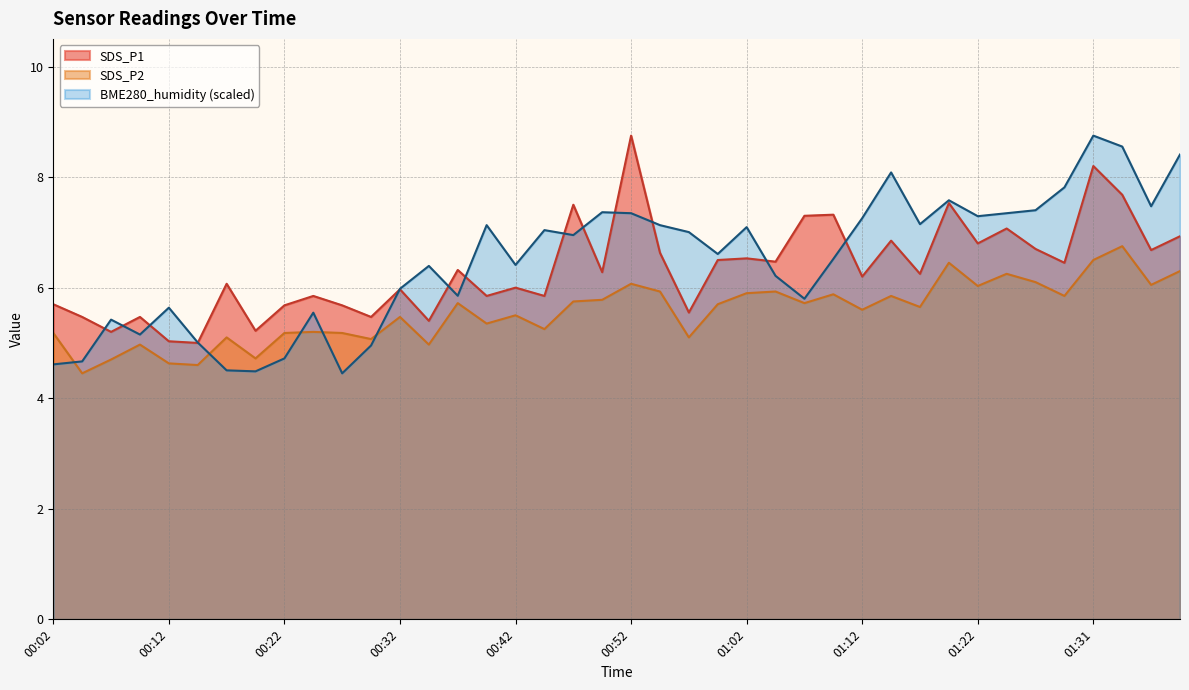

Rank the series at 01:07 from highest to lowest value.

SDS_P1, BME280_humidity, SDS_P2